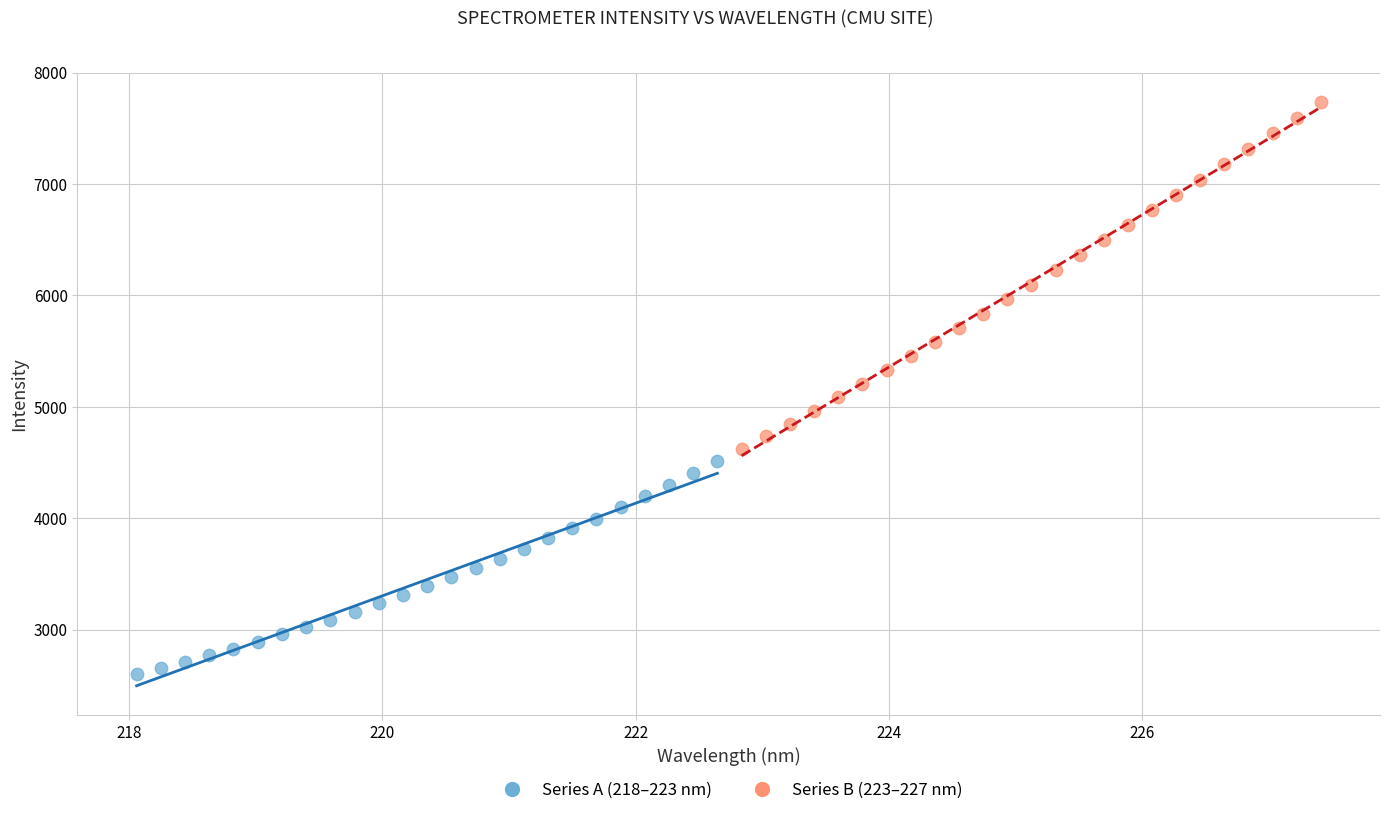

Which series contains the highest Y value?

Series B (223–227 nm)